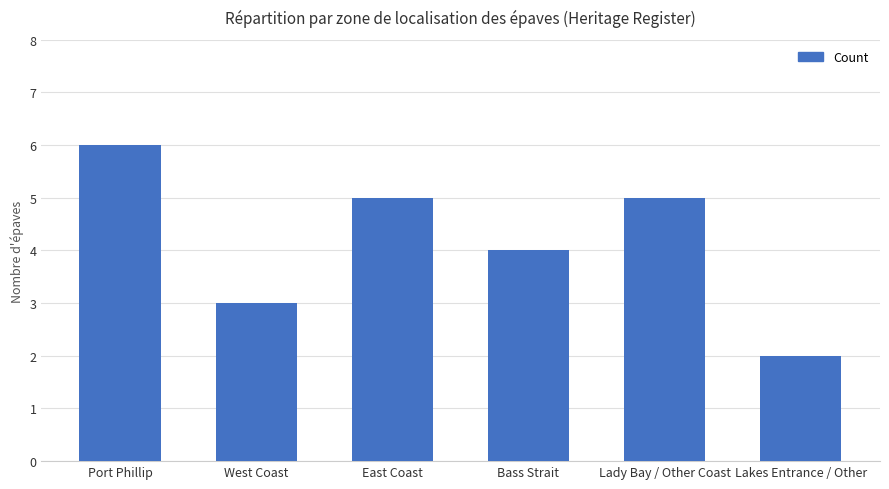

What is the minimum value shown in the chart?

2